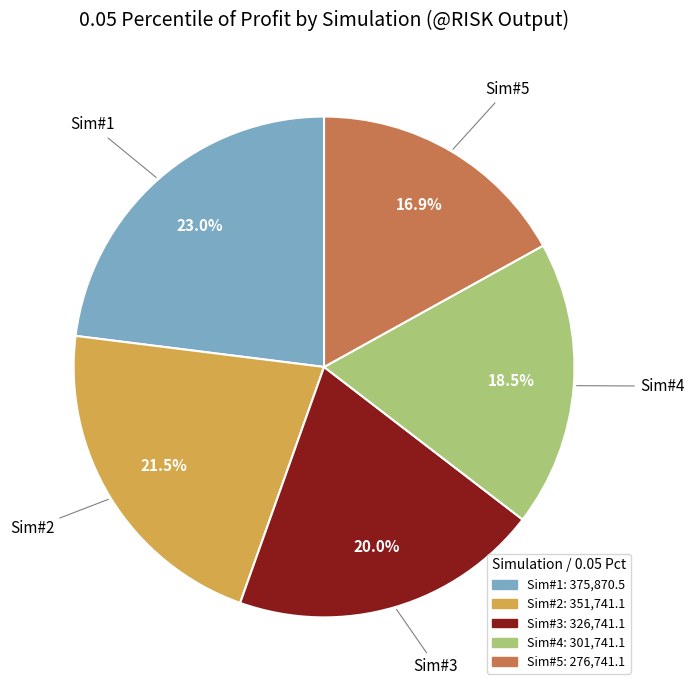

True or false: Sim#2 accounts for 15% of the total.

False